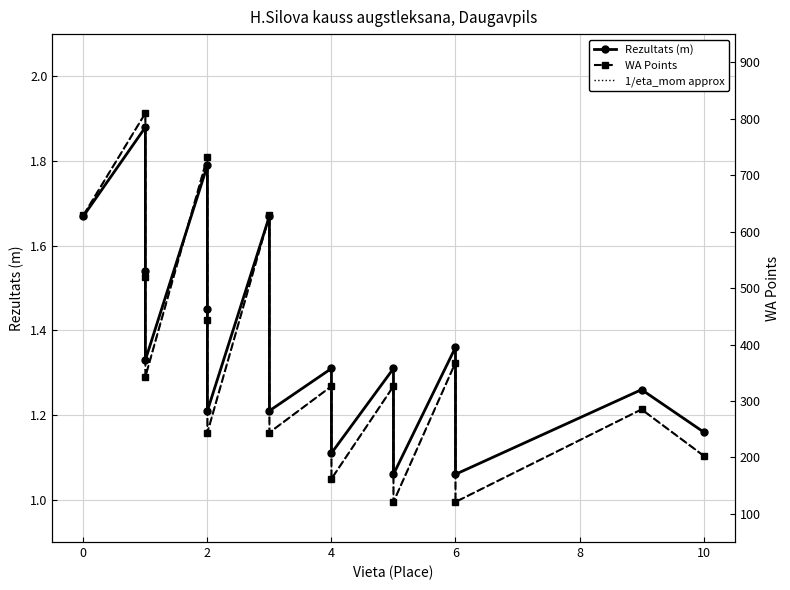

True or false: WA Points and 1/eta_mom approx intersect in this chart.

False